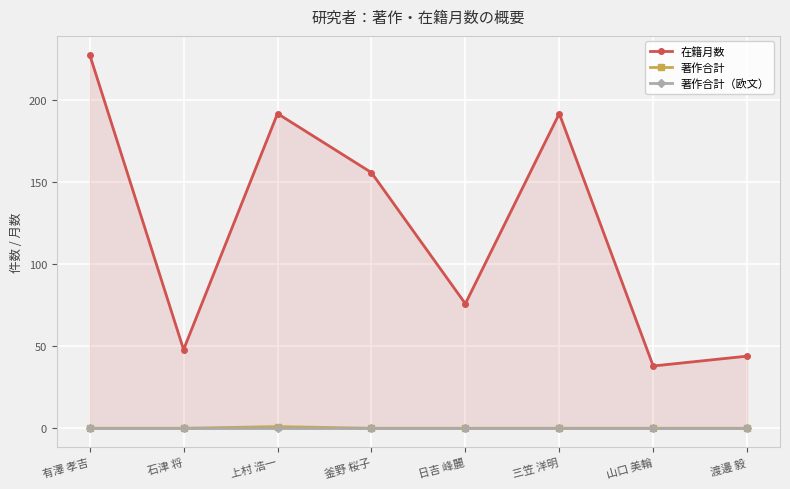

What are all the series names shown in the legend?

在籍月数, 著作合計, 著作合計（欧文）